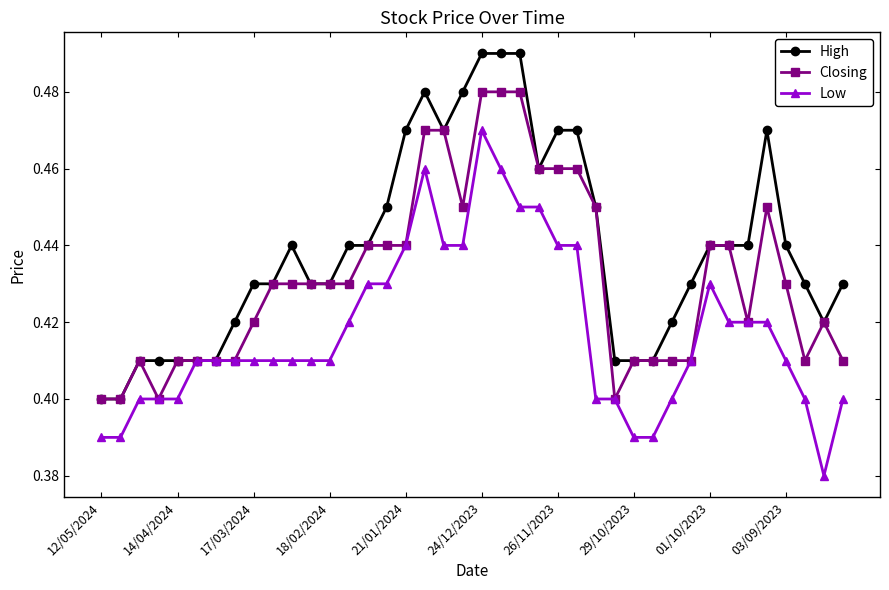

Count the Low values in the range 0 to 1.

40